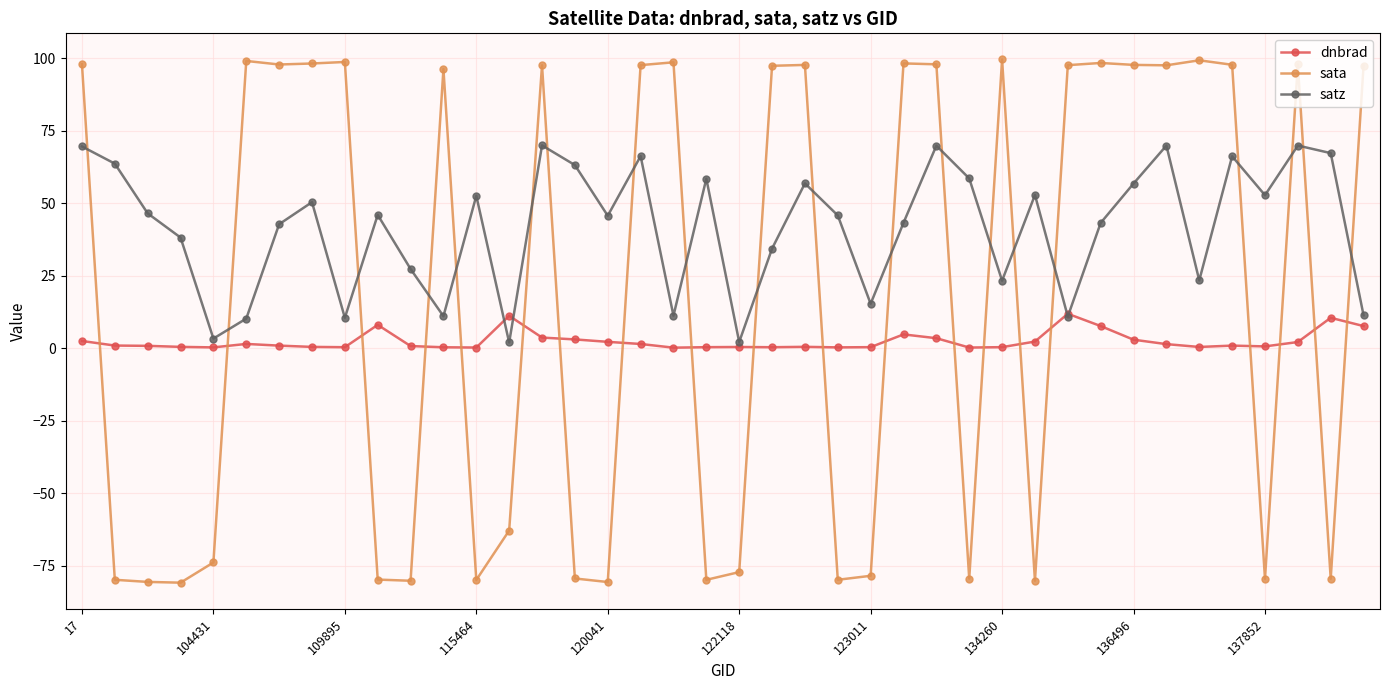

Which series has the largest range (max minus min)?

sata